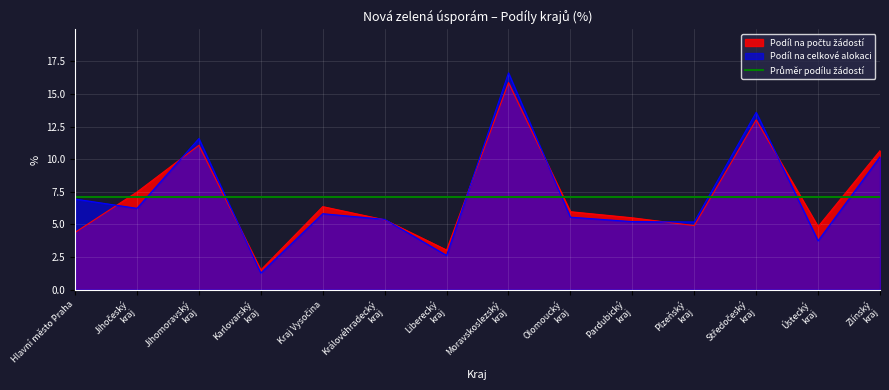

How many values in the Podíl na celkové alokaci series exceed 5?

11